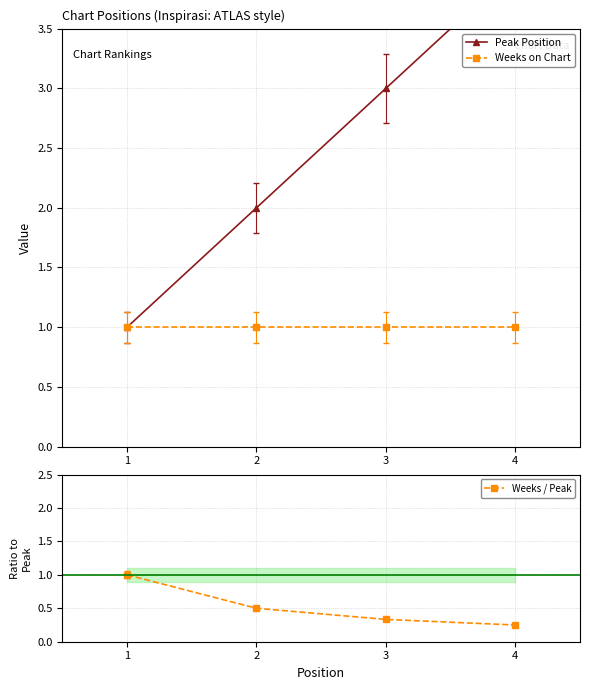

Where is Weeks / Peak nearest to the value 0?

4